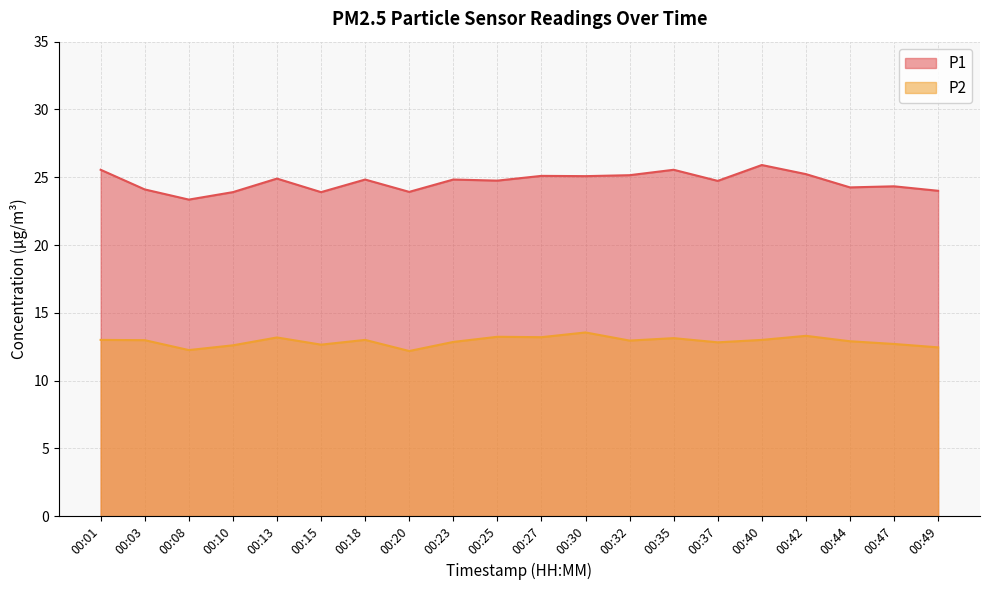

Rank the series by their average value, from highest to lowest.

P1, P2